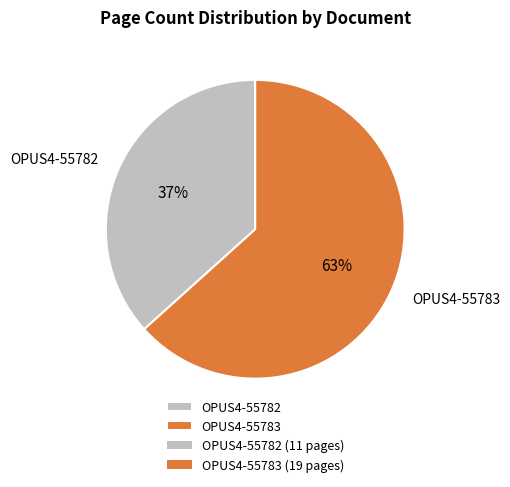

What is the majority slice?

OPUS4-55783